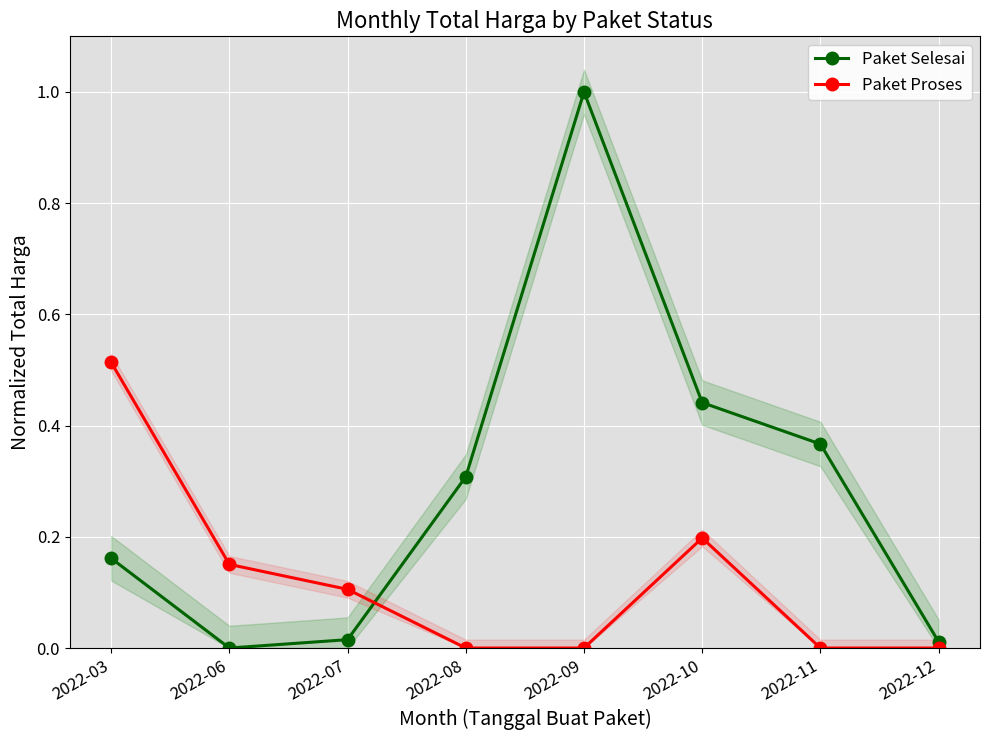

Rank the series by their maximum value, from highest to lowest.

Paket Selesai, Paket Proses